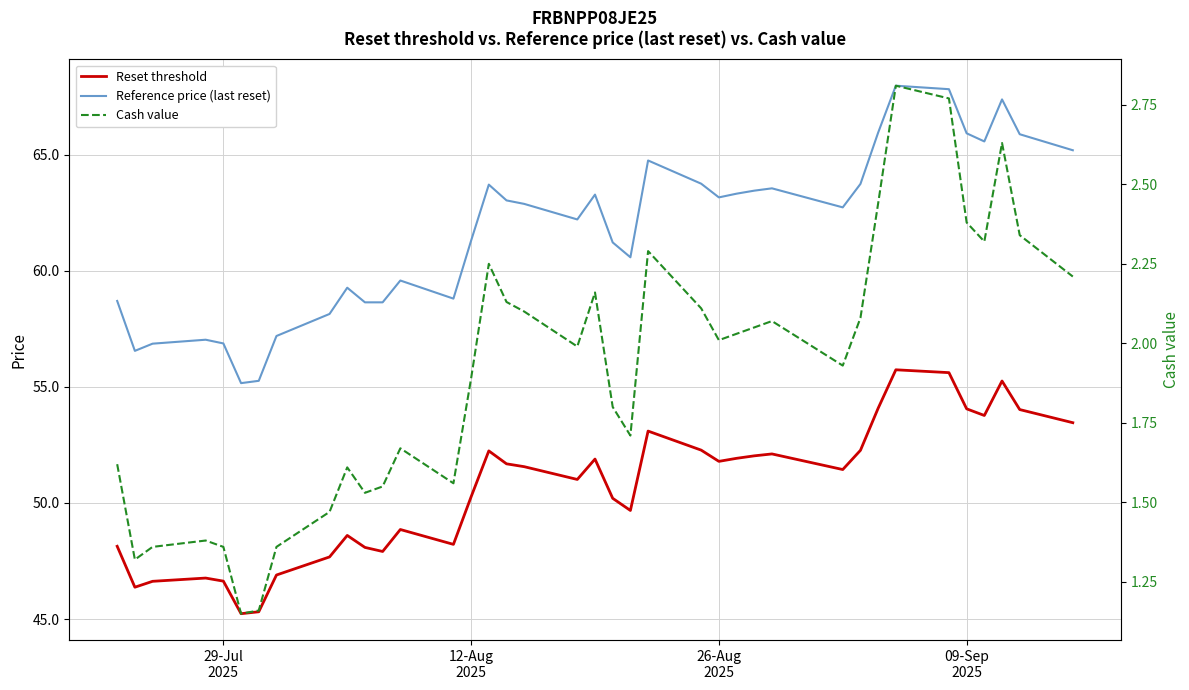

True or false: Reference price (last reset) and Reset threshold intersect in this chart.

False